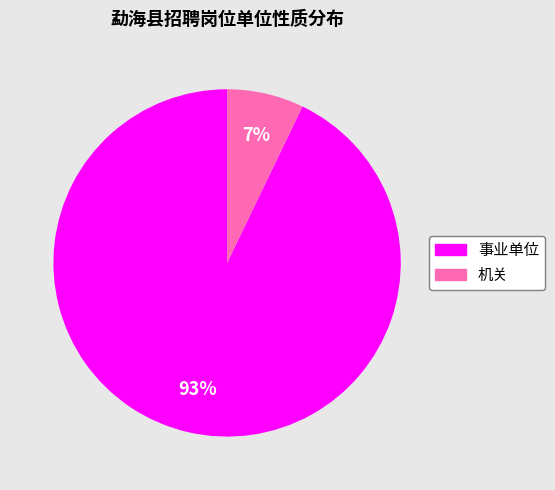

What is the ratio of the value at 机关 to the value at 事业单位?

0.1